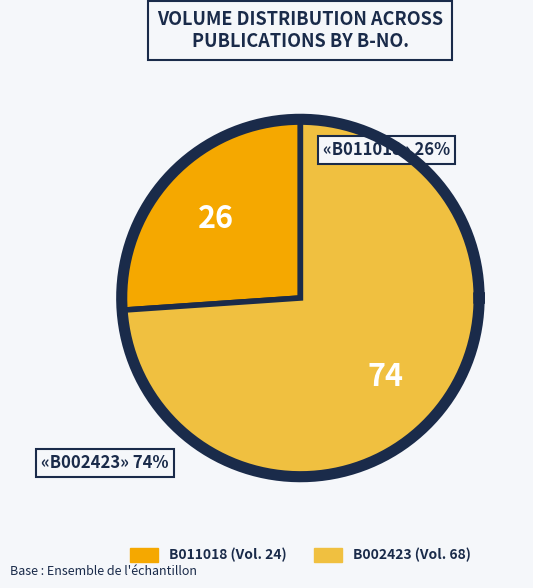

What percentage is the B011018 slice, to the nearest percent?

26%